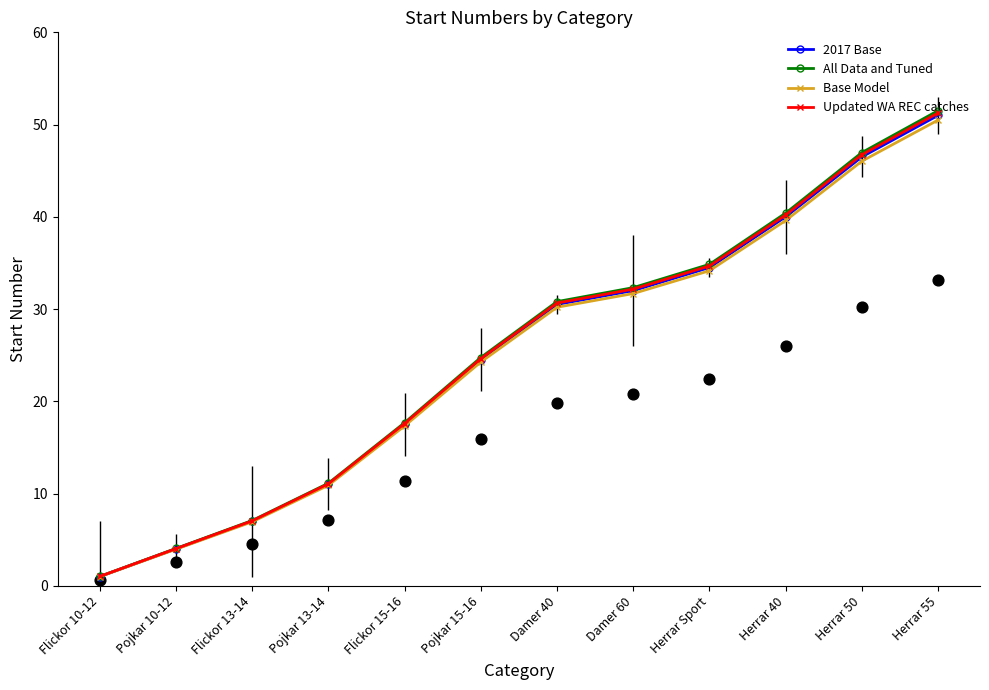

Which series reaches the minimum Y coordinate?

Base Model